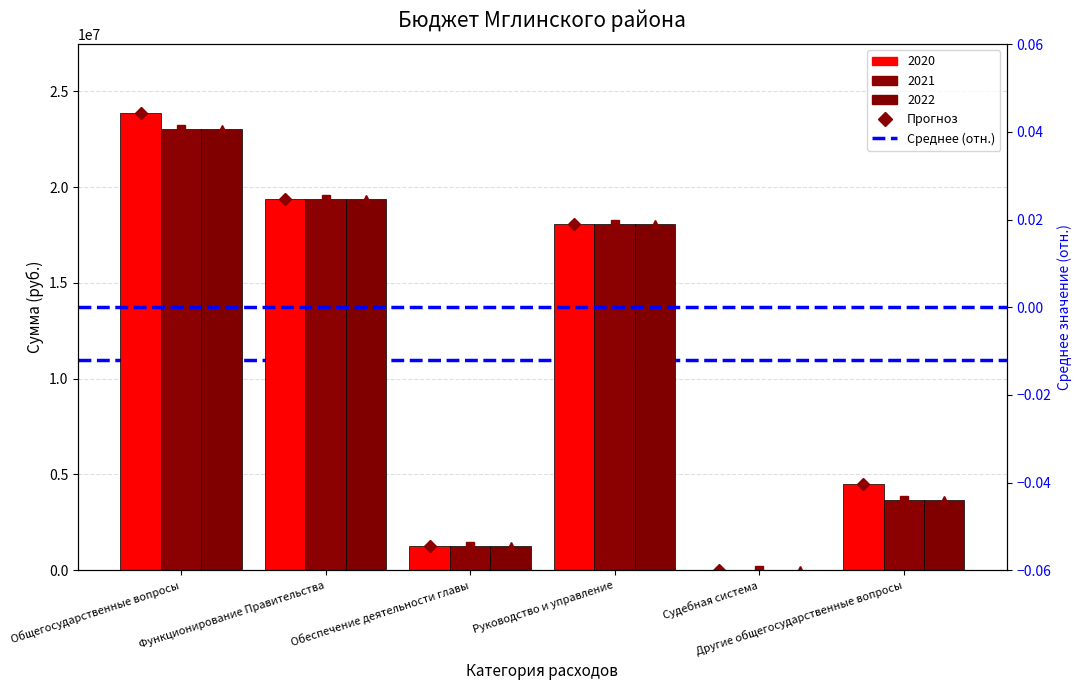

Is it true that 2020 equals 2103090 at Другие общегосударственные вопросы?

False